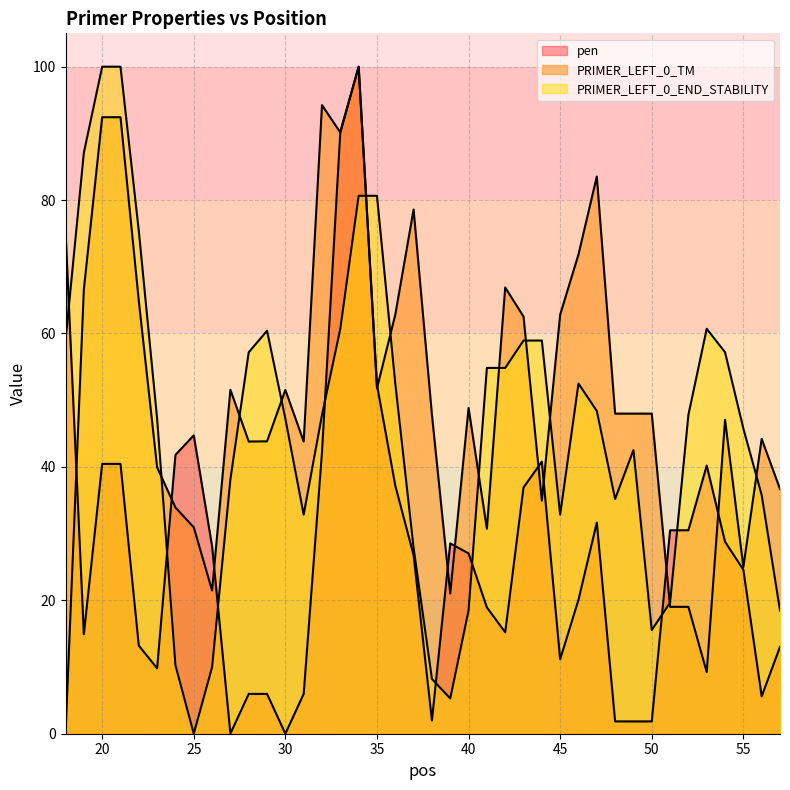

At how many categories does at least one series exceed 90?

5